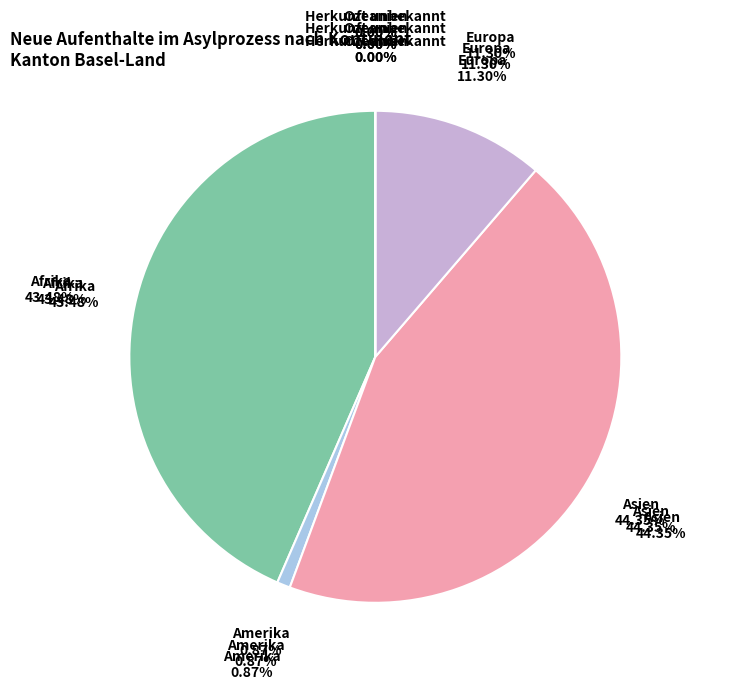

Is it true that Afrika is 57% of the pie?

False